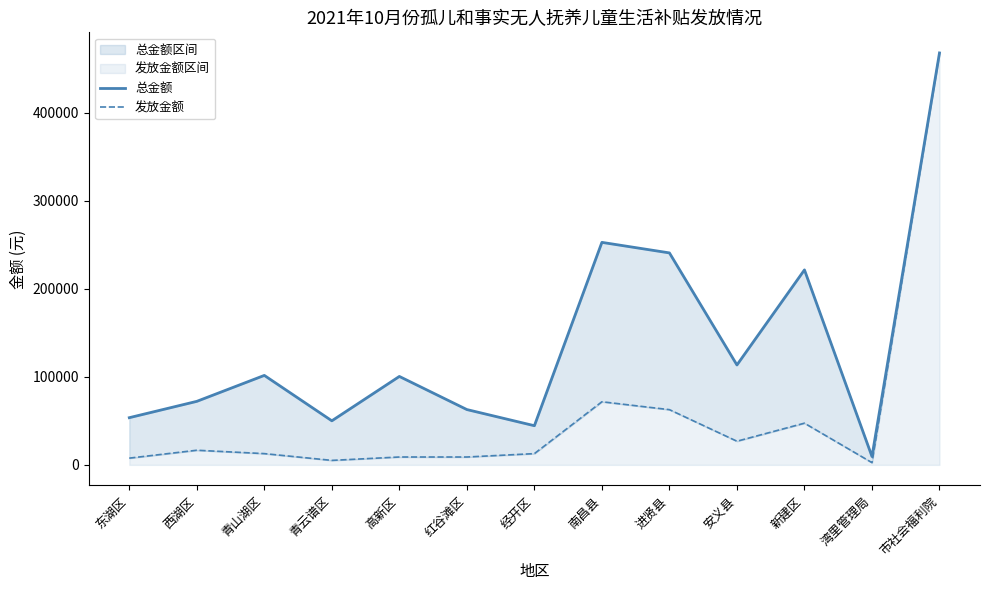

Where is the first local minimum for 总金额?

青云谱区